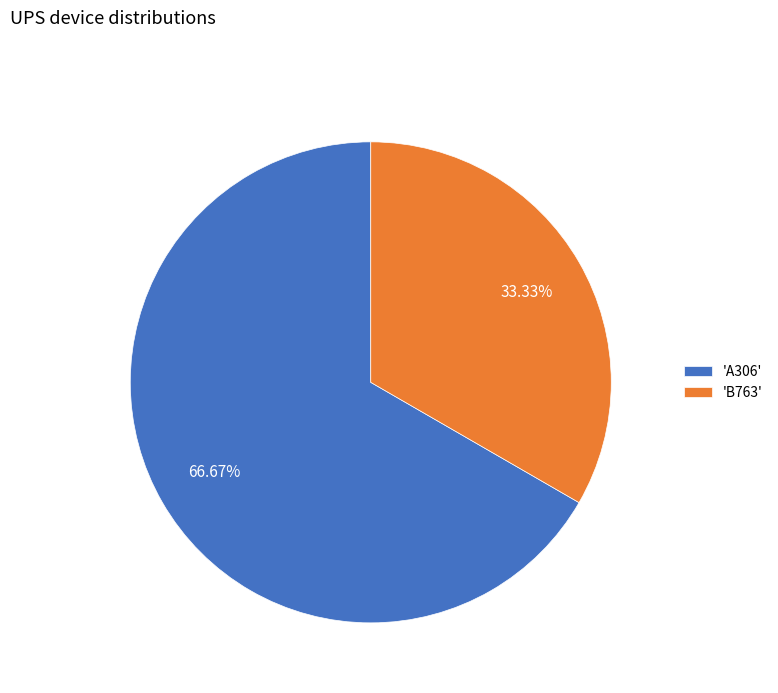

Count the number of slices in the pie.

2